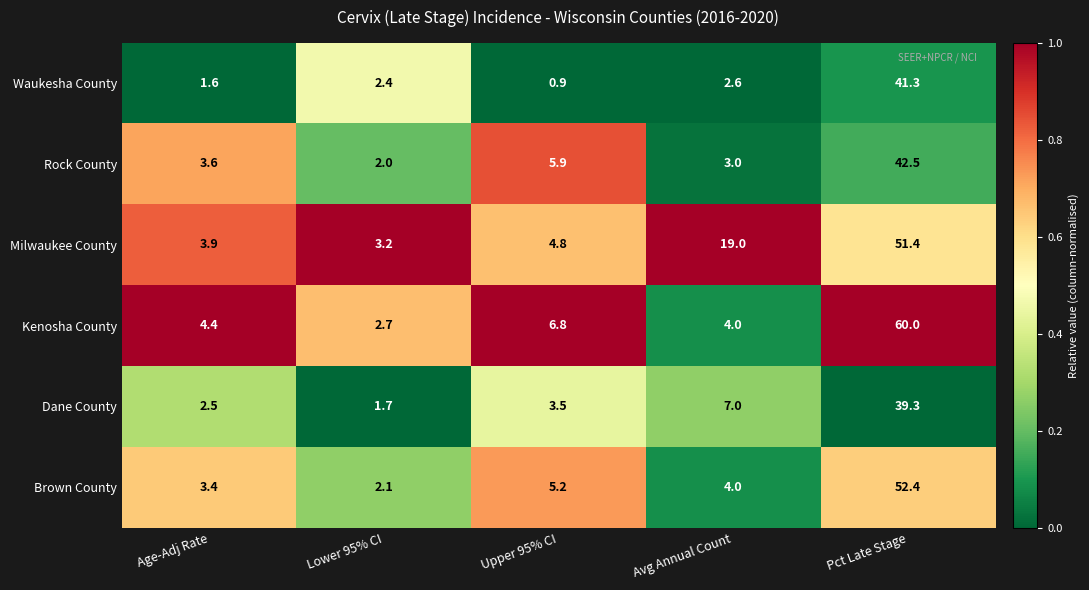

Reading left to right, extract all data points from this chart.

Waukesha County: 1.6	2.4	0.9	2.6	41.3
Rock County: 3.6	2.0	5.9	3.0	42.5
Milwaukee County: 3.9	3.2	4.8	19.0	51.4
Kenosha County: 4.4	2.7	6.8	4.0	60.0
Dane County: 2.5	1.7	3.5	7.0	39.3
Brown County: 3.4	2.1	5.2	4.0	52.4